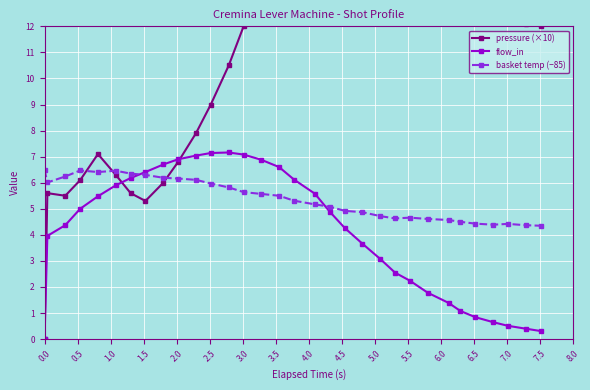

What is the value of the flow_in point at the 18th from the left?

5.6